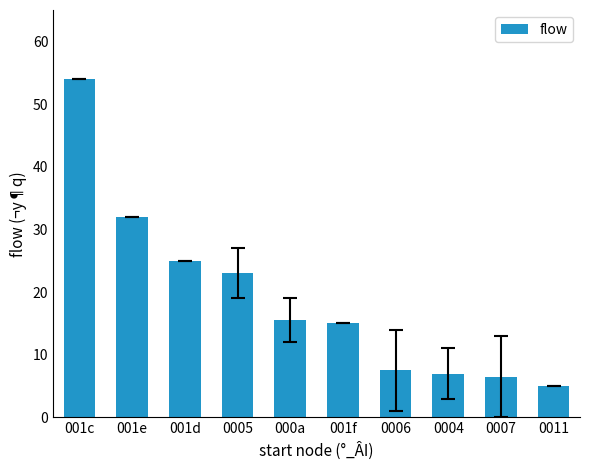

What is the difference between the values at 0011 and 001e?

27.0